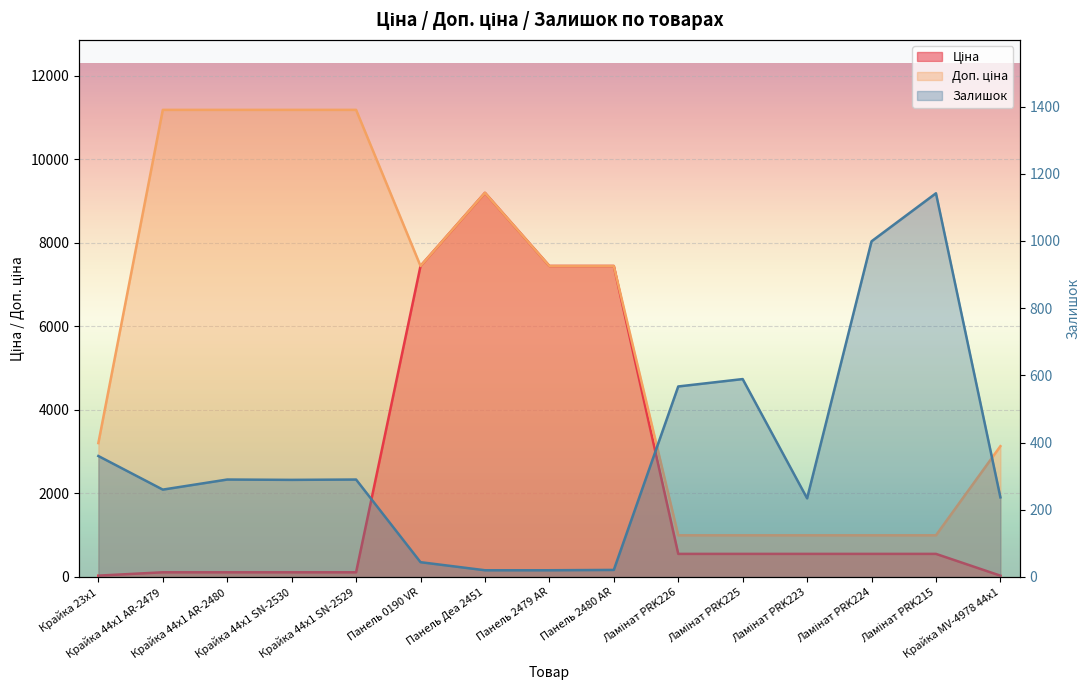

Reading left to right, what are all the values shown in this chart?

Ціна: Крайка 23x1=32.0	Крайка 44x1 AR-2479=111.8	Крайка 44x1 AR-2480=111.8	Крайка 44x1 SN-2530=111.8	Крайка 44x1 SN-2529=111.8	Панель 0190 VR=7444.6	Панель Деа 2451=9196.3	Панель 2479 AR=7444.6	Панель 2480 AR=7444.6	Ламінат PRK226=552.7	Ламінат PRK225=552.7	Ламінат PRK223=552.7	Ламінат PRK224=552.7	Ламінат PRK215=552.7	Крайка MV-4978 44x1=31.3
Доп. ціна: Крайка 23x1=3205.0	Крайка 44x1 AR-2479=11182.0	Крайка 44x1 AR-2480=11182.0	Крайка 44x1 SN-2530=11182.0	Крайка 44x1 SN-2529=11182.0	Панель 0190 VR=7444.6	Панель Деа 2451=9196.3	Панель 2479 AR=7444.6	Панель 2480 AR=7444.6	Ламінат PRK226=997.5	Ламінат PRK225=997.5	Ламінат PRK223=997.5	Ламінат PRK224=997.5	Ламінат PRK215=997.5	Крайка MV-4978 44x1=3131.0
Залишок: Крайка 23x1=360.0	Крайка 44x1 AR-2479=260.0	Крайка 44x1 AR-2480=290.0	Крайка 44x1 SN-2530=289.0	Крайка 44x1 SN-2529=290.0	Панель 0190 VR=44.0	Панель Деа 2451=20.0	Панель 2479 AR=20.0	Панель 2480 AR=21.0	Ламінат PRK226=567.0	Ламінат PRK225=589.0	Ламінат PRK223=234.0	Ламінат PRK224=999.0	Ламінат PRK215=1142.0	Крайка MV-4978 44x1=237.0